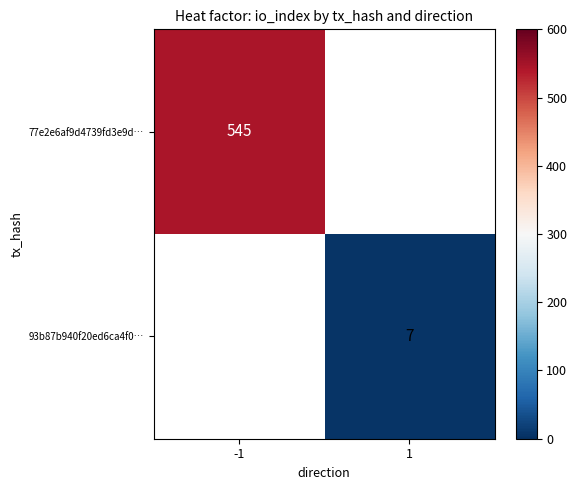

The 93b87b940f20ed6ca4f0… series shows 7 at 1. True or false?

True